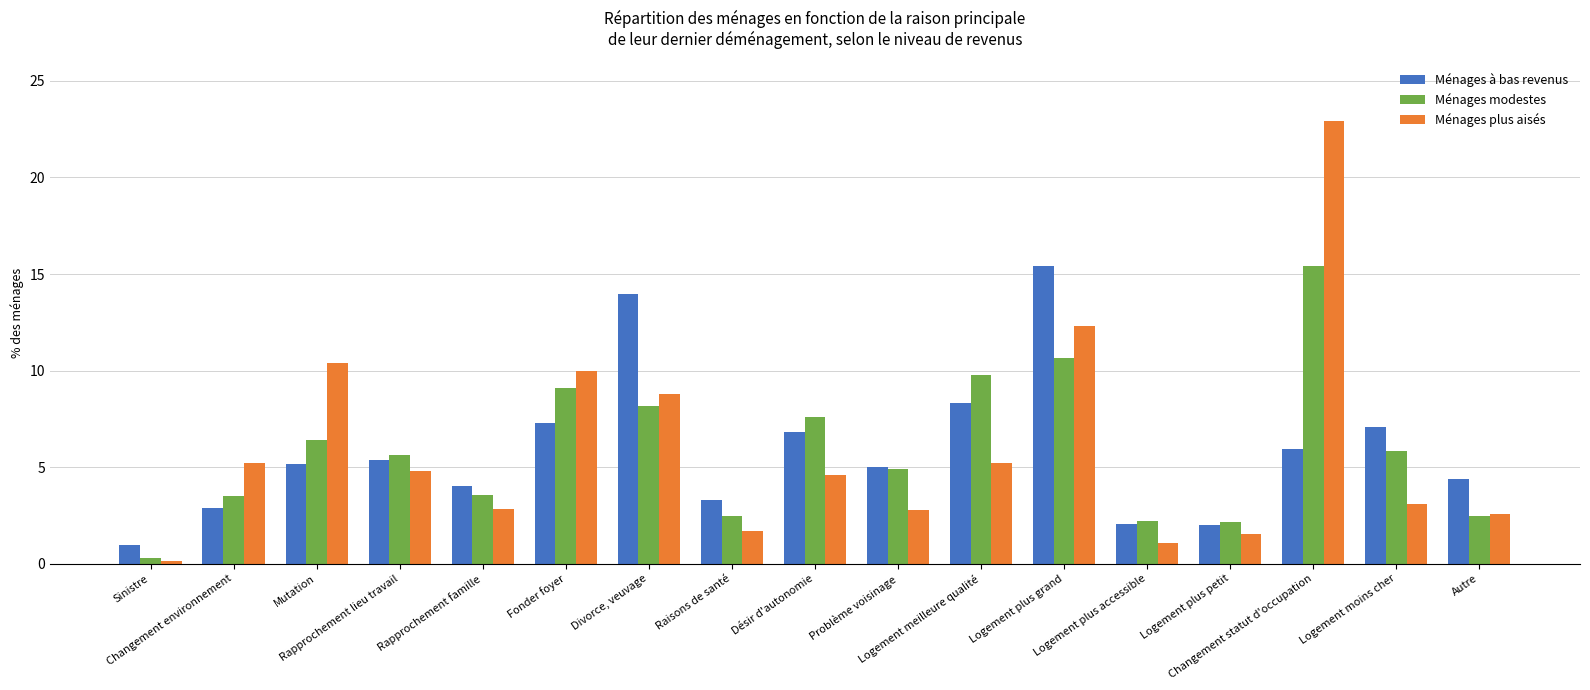

Which series has the largest range (max minus min)?

Ménages plus aisés